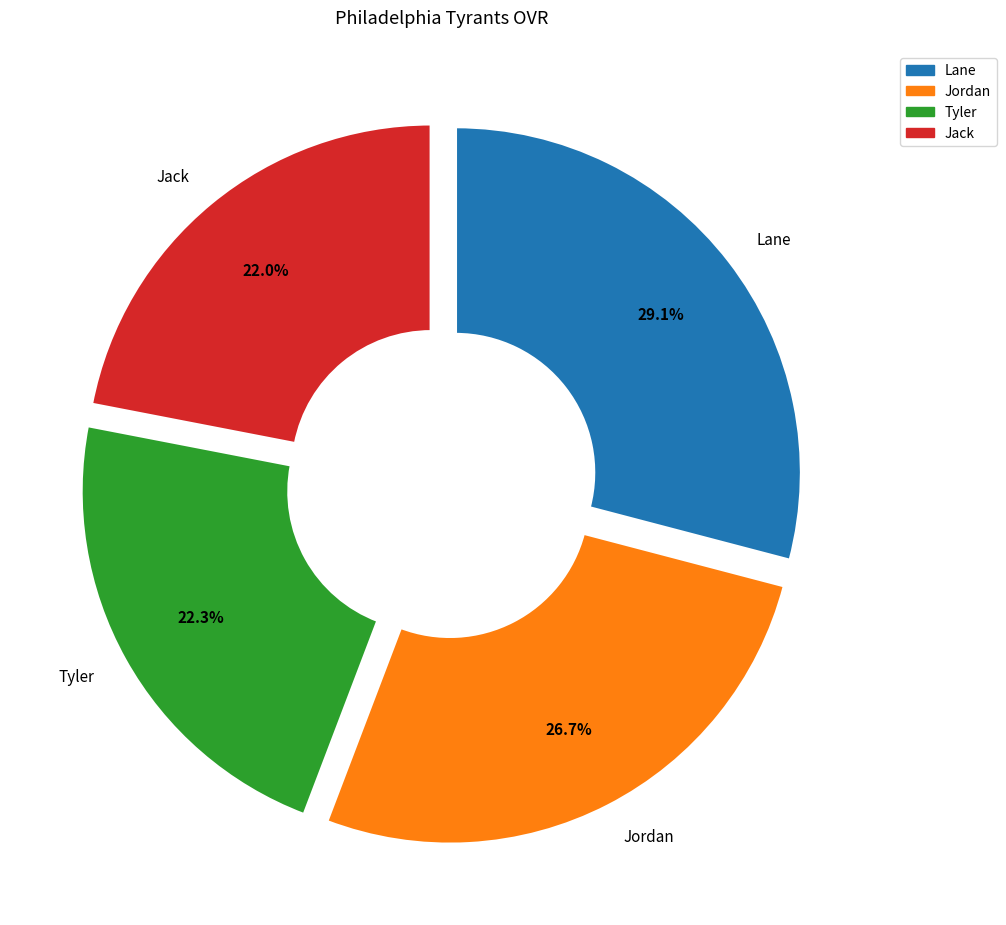

Is there any slice that represents more than half of the pie?

No